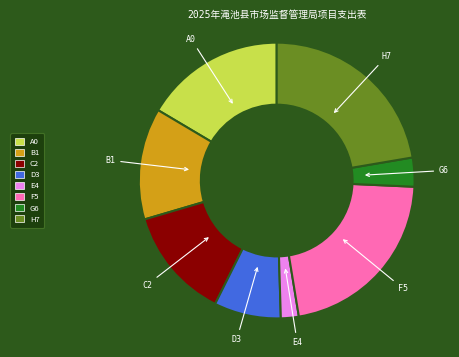

Is there a majority slice in this chart?

No